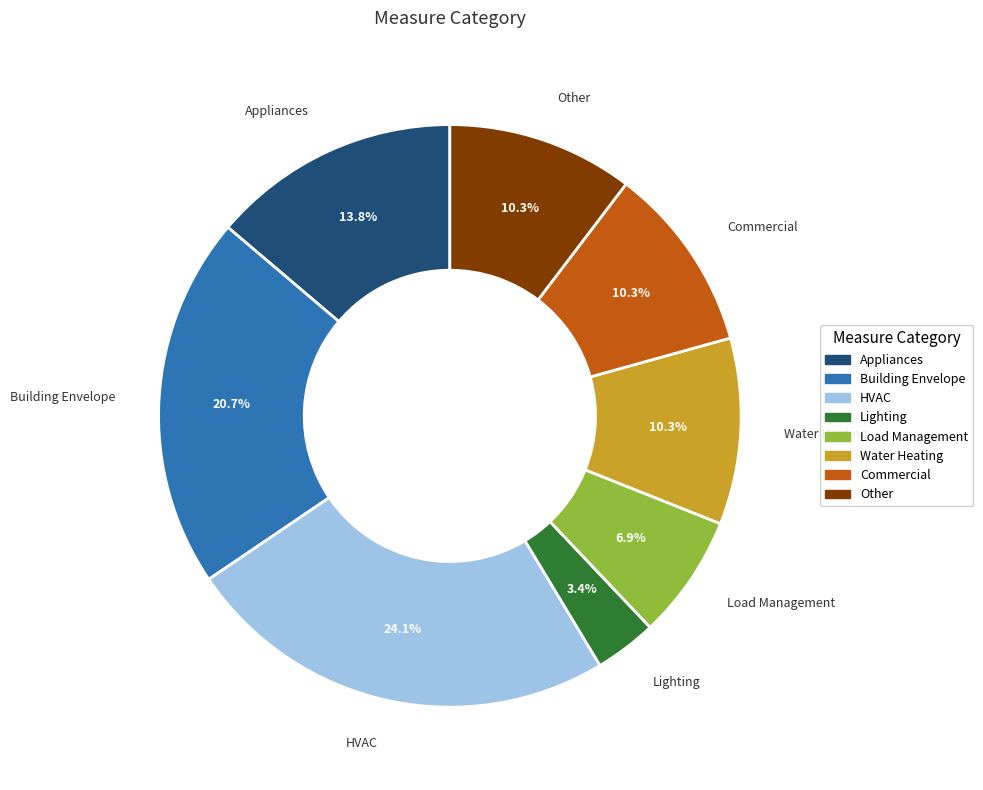

Is it true that Other is 4% of the pie?

False